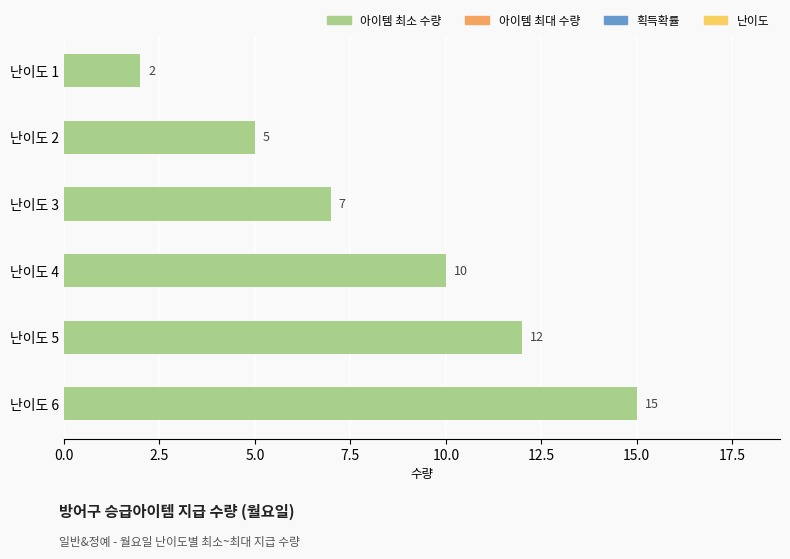

What is the maximum value shown in the chart?

15